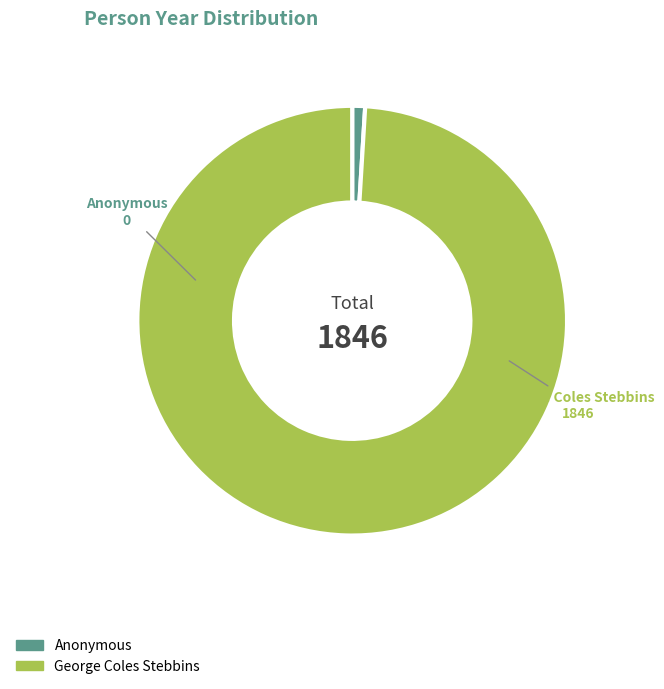

How many segments does this pie chart have?

2